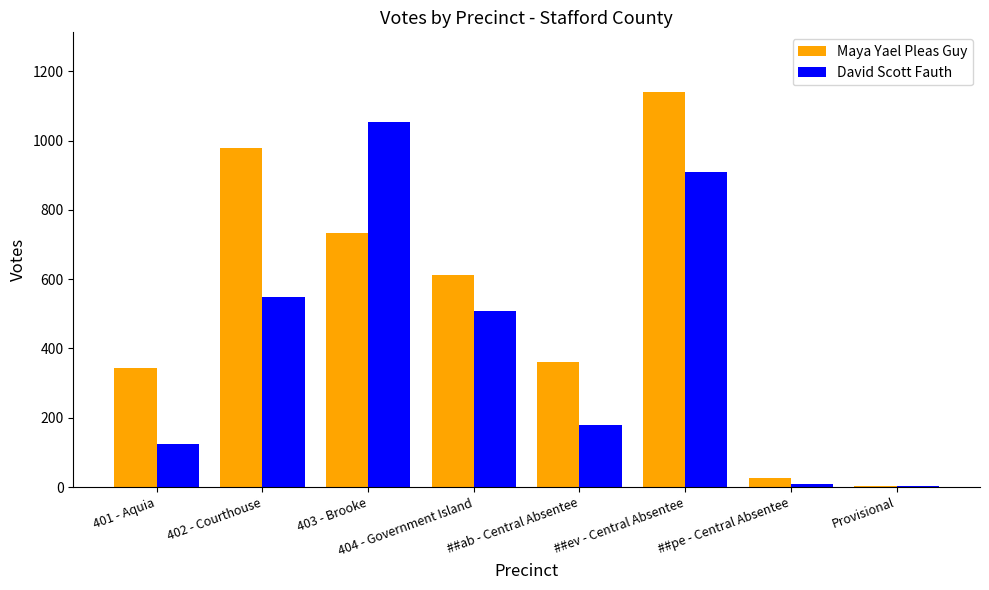

Read the David Scott Fauth value at 401 - Aquia.

123